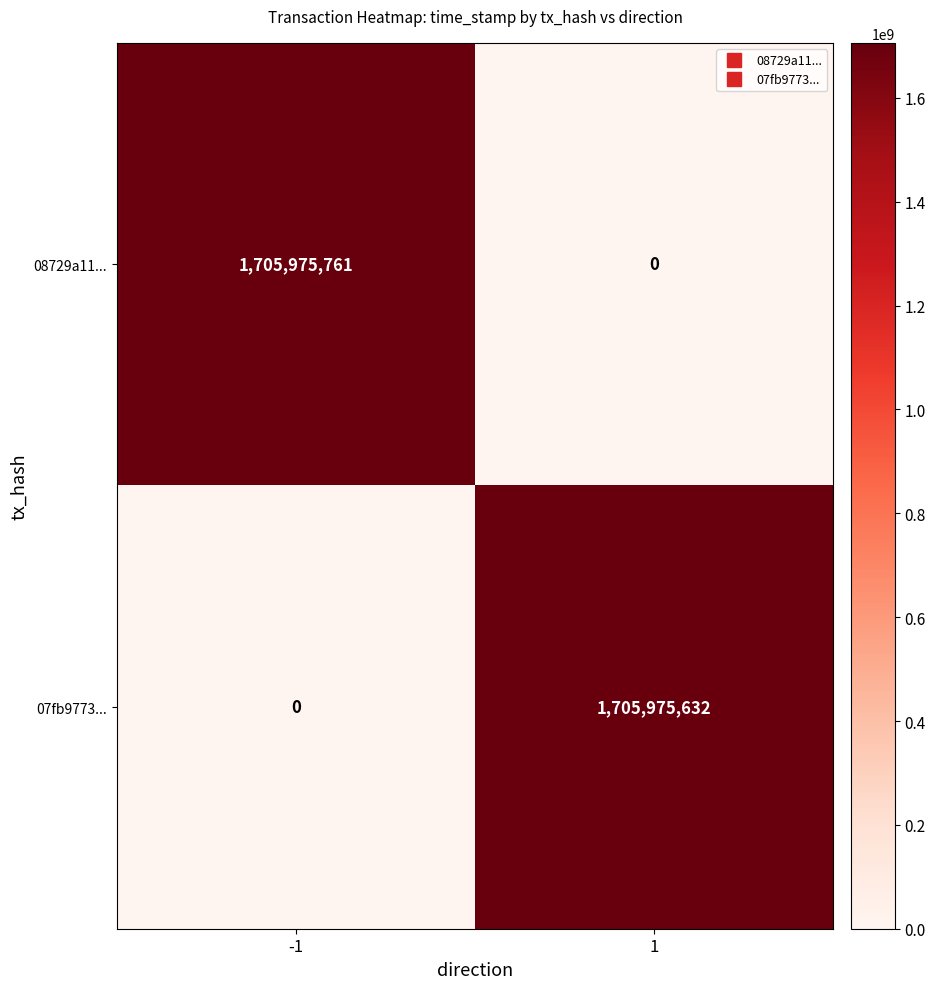

The 08729a11... series shows 685771524 at 1. True or false?

False